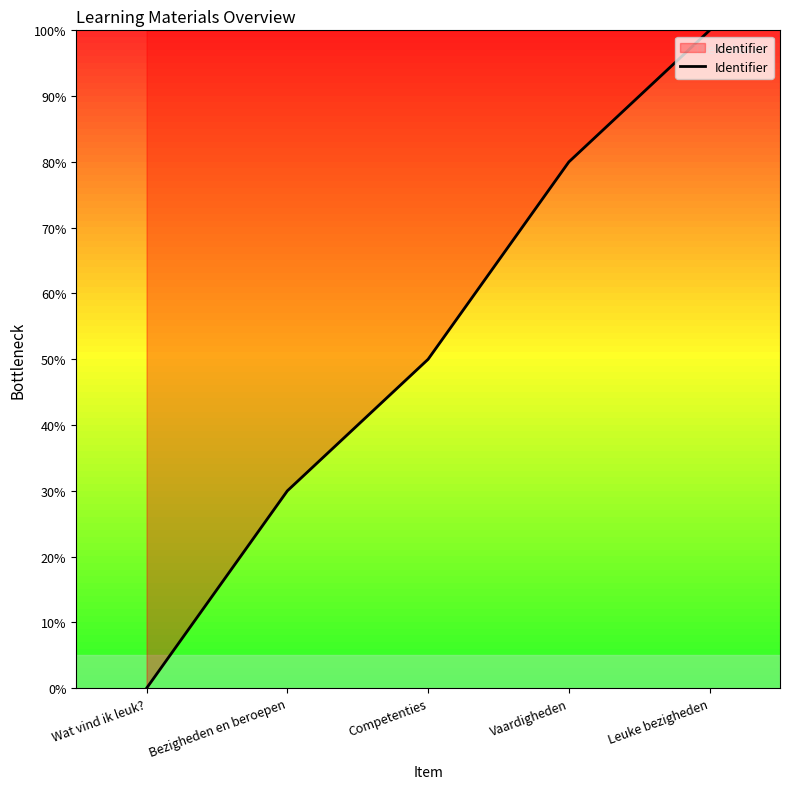

Approximately how many times larger is the value at Bezigheden en beroepen compared to Leuke bezigheden?

0.3